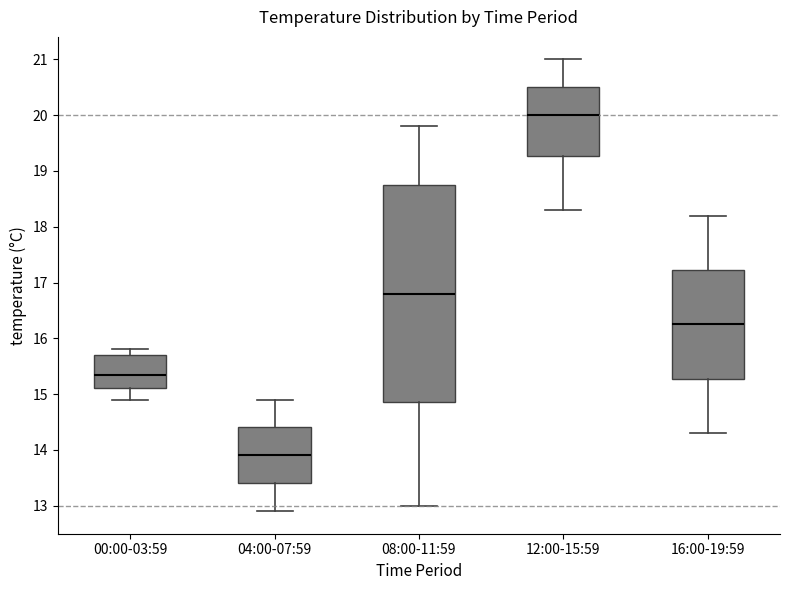

Comparing the boxes themselves (not the whiskers), which one is the tallest?

08:00-11:59